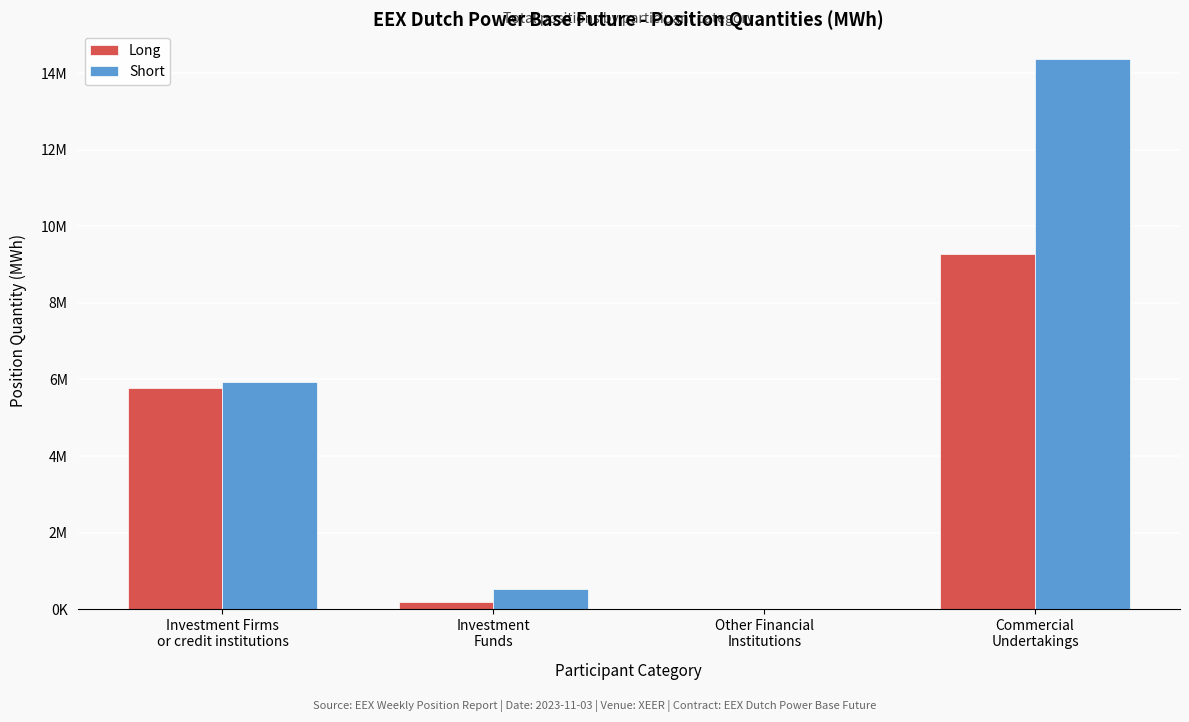

What are all the series names shown in the legend?

Long, Short